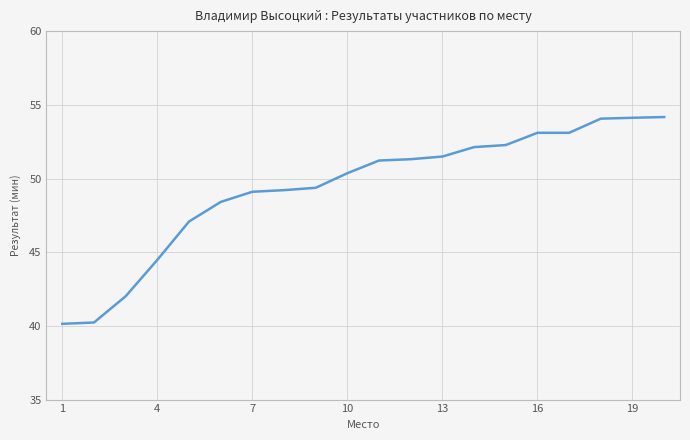

What is the difference between the maximum and minimum values?

14.0